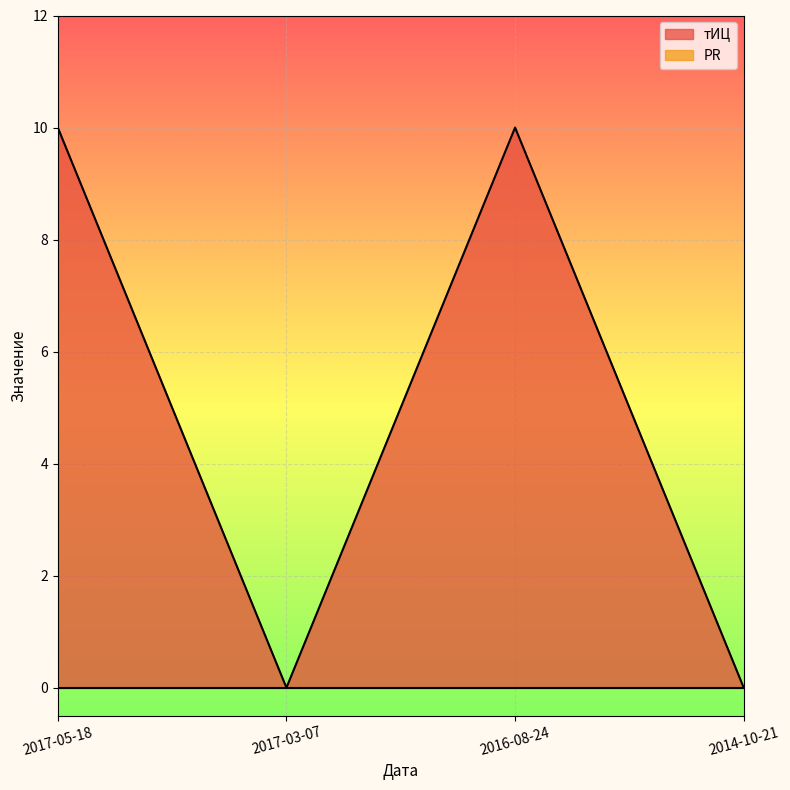

How many values are below 10?

2